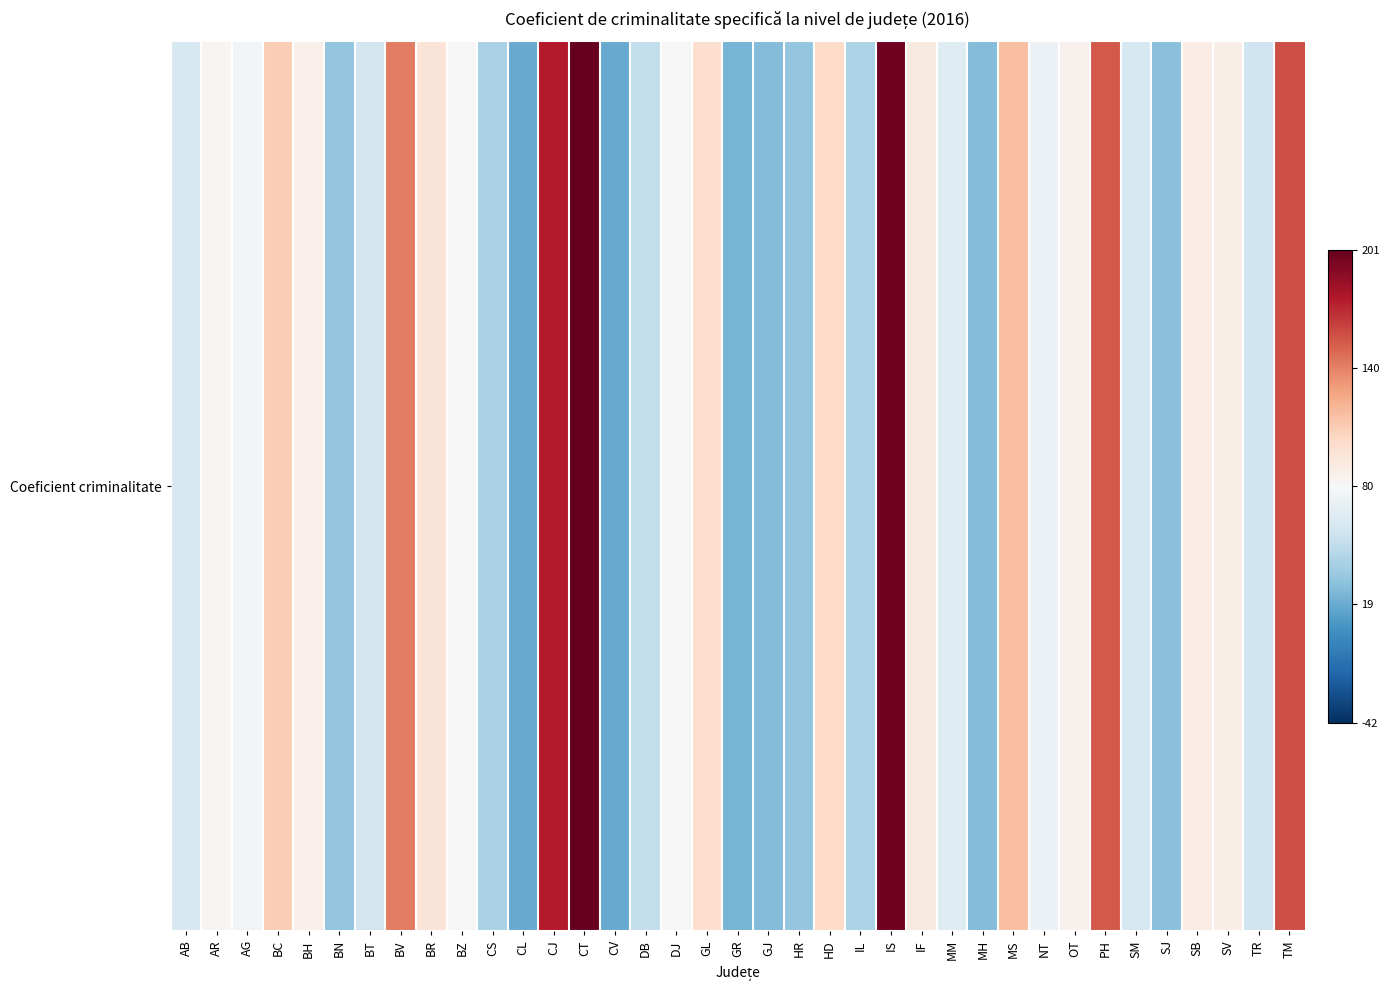

List the labels in order of value, smallest first.

CL, CV, GR, GJ, MH, SJ, BN, HR, CS, IL, DB, TR, BT, SM, AB, MM, NT, AG, BZ, DJ, AR, OT, BH, SV, SB, IF, BR, GL, HD, BC, MS, BV, PH, TM, CJ, IS, CT